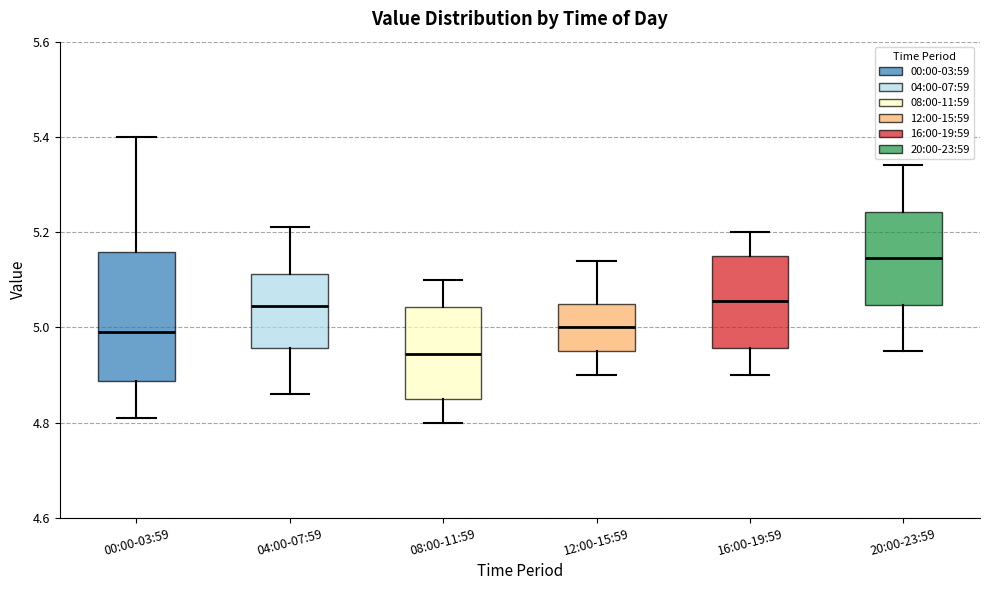

Reading left to right, read every box against the y-axis: the position of its median line, the range the box covers, and the ends of its whiskers. The values are not printed on the chart, so give them approximately, as read against the axis.

00:00-03:59: median 5.00, box 4.88 to 5.16, whiskers 4.82 to 5.40
04:00-07:59: median 5.04, box 4.96 to 5.12, whiskers 4.86 to 5.22
08:00-11:59: median 4.94, box 4.86 to 5.04, whiskers 4.80 to 5.10
12:00-15:59: median 5.00, box 4.96 to 5.06, whiskers 4.90 to 5.14
16:00-19:59: median 5.06, box 4.96 to 5.16, whiskers 4.90 to 5.20
20:00-23:59: median 5.14, box 5.04 to 5.24, whiskers 4.96 to 5.34